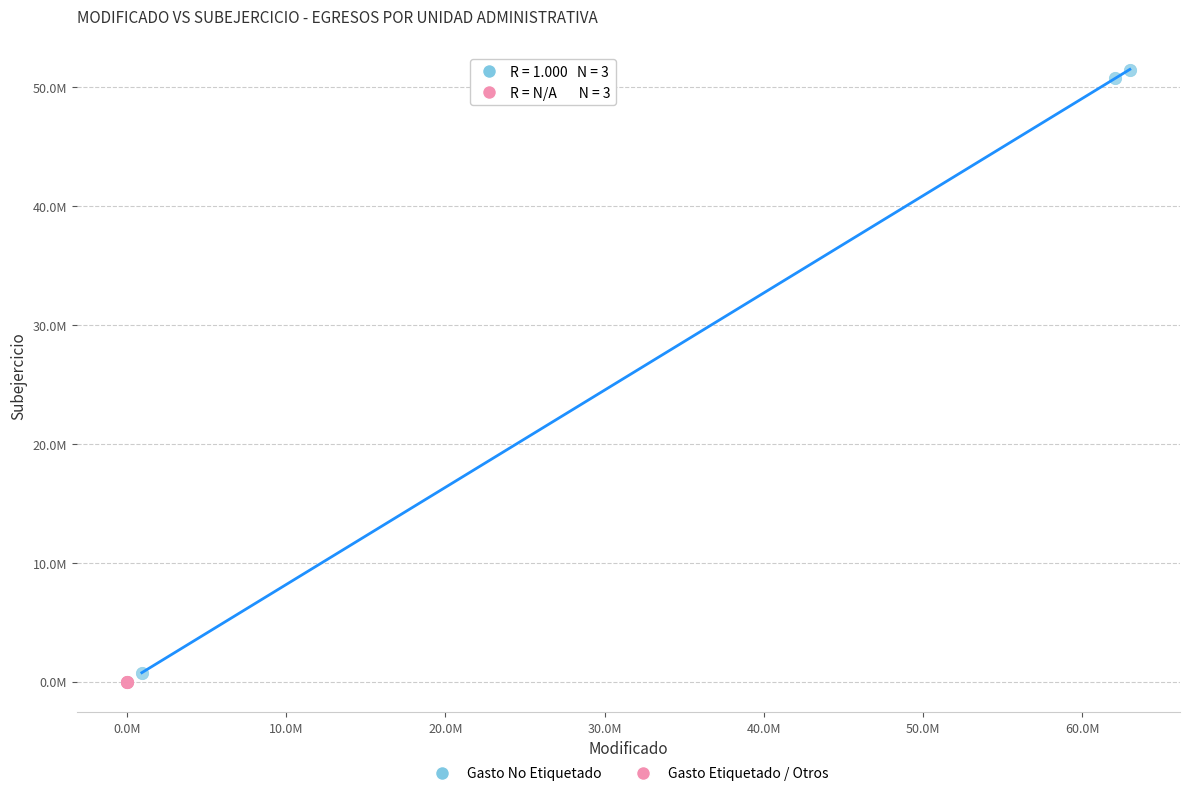

What are all the series names shown in the legend?

Gasto No Etiquetado, Gasto Etiquetado / Otros